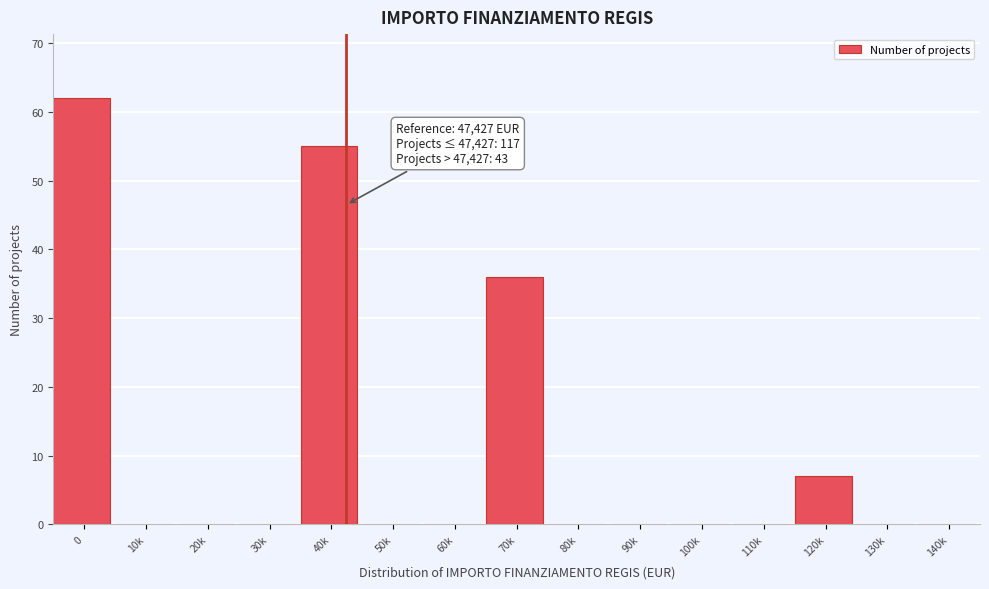

Reading left to right, transcribe all the data shown in this chart.

0=62	10k=0	20k=0	30k=0	40k=55	50k=0	60k=0	70k=36	80k=0	90k=0	100k=0	110k=0	120k=7	130k=0	140k=0